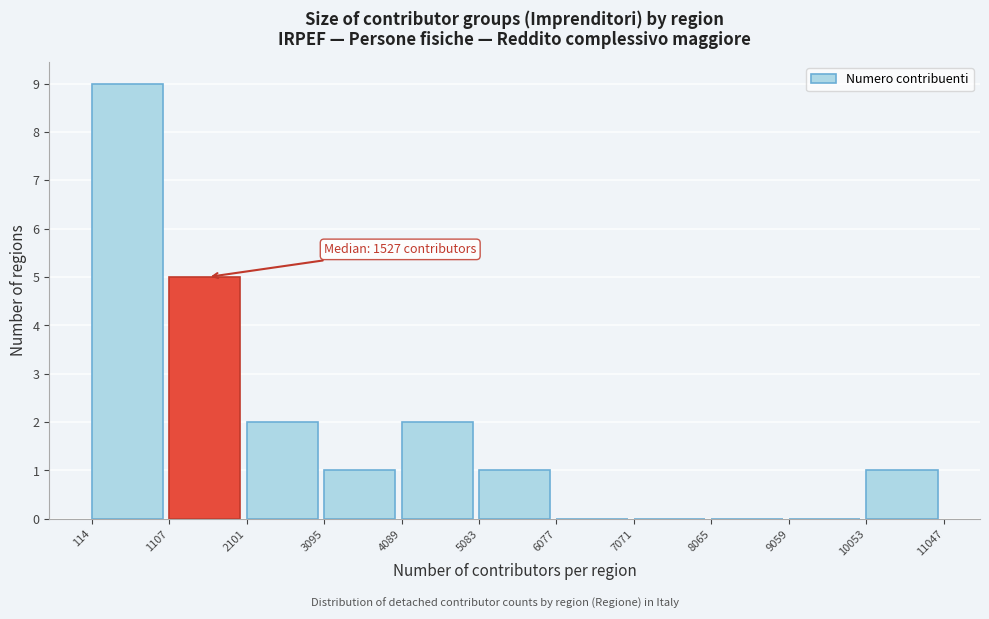

Which range on the x-axis has the tallest bar?

114 to 1107